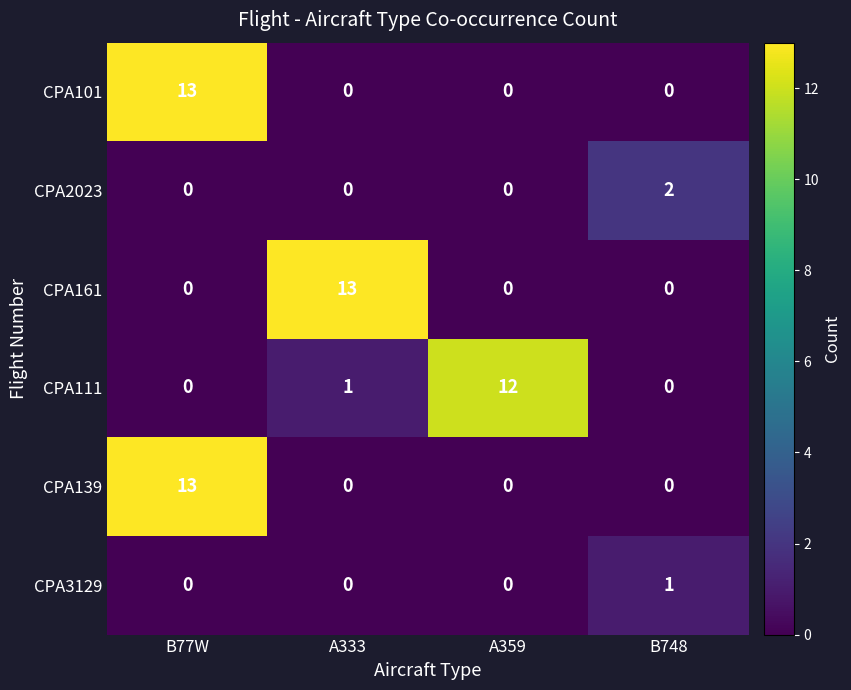

What is the greatest value displayed?

13